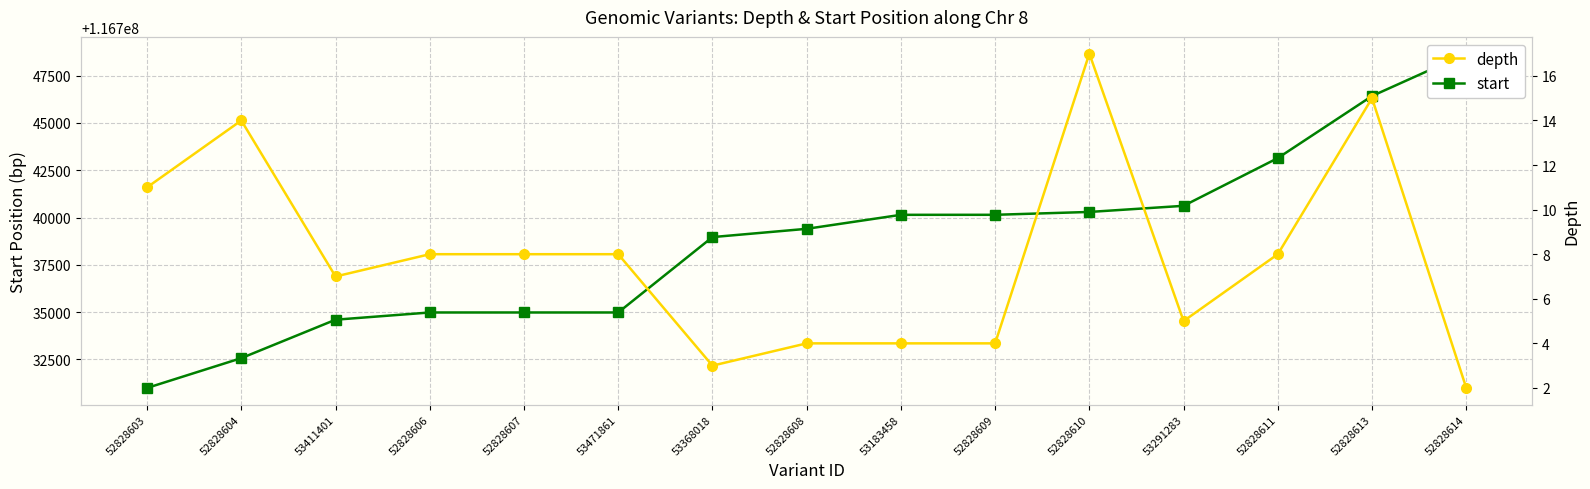

True or false: start and depth cross at least once.

False